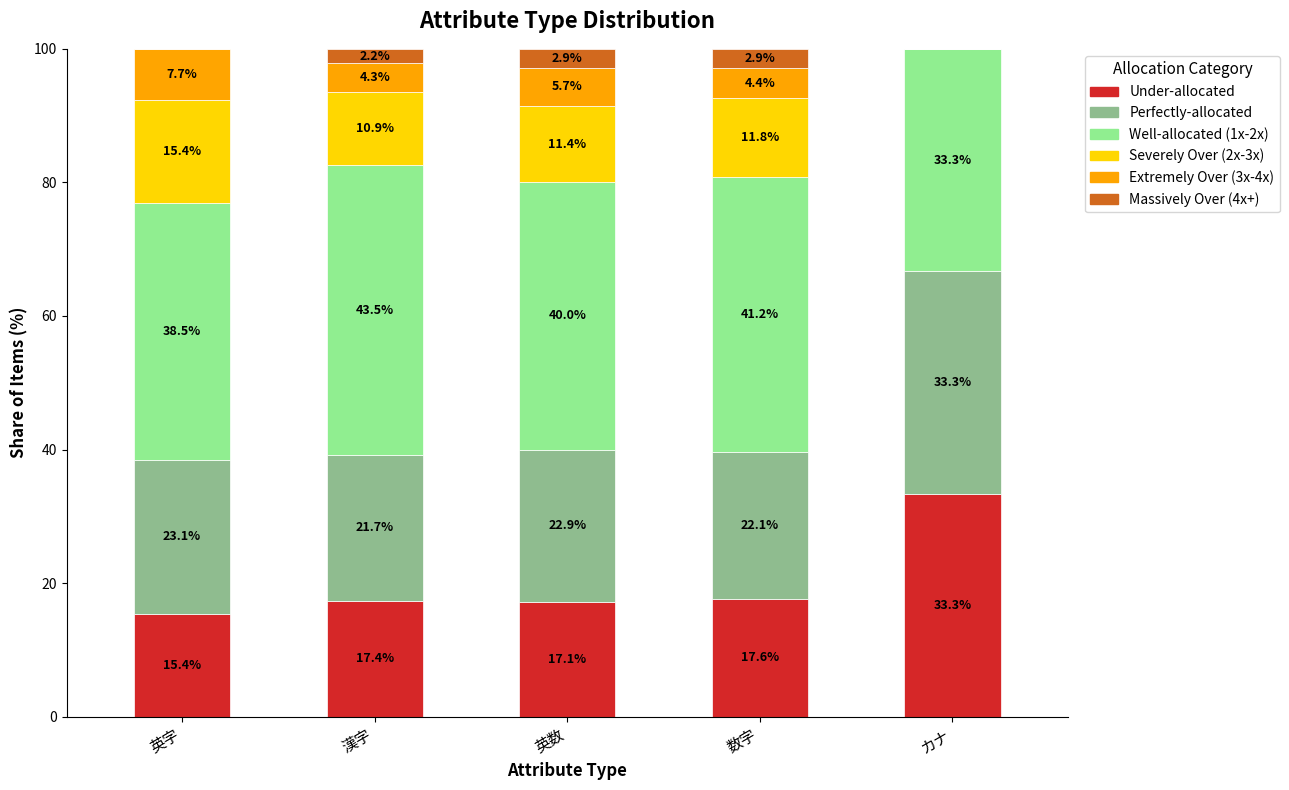

Reading left to right, what are the values for Under-allocated?

英字=15.4	漢字=17.4	英数=17.1	数字=17.6	カナ=33.3